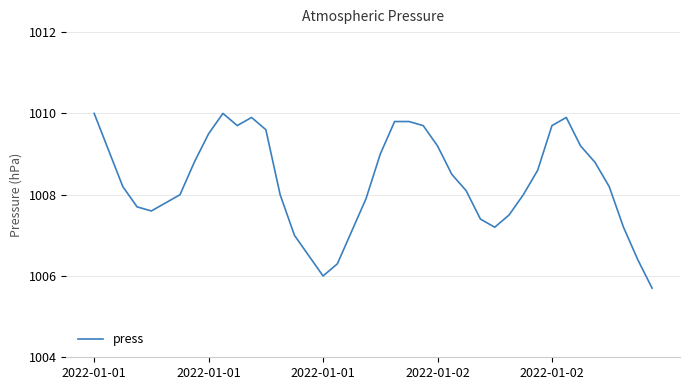

What is the maximum value shown in the chart?

1010.0